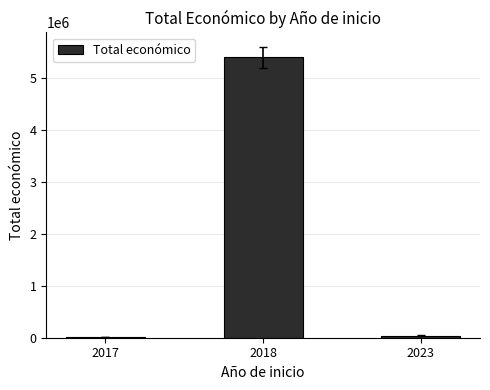

The value at 2018 is 9572702. True or false?

False